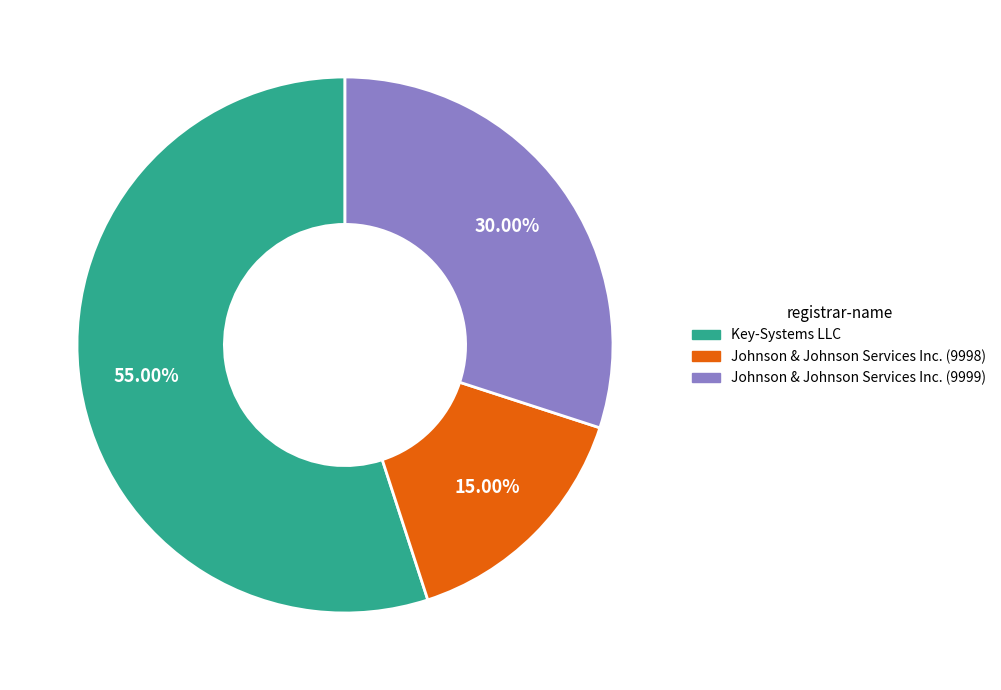

How much of the chart is everything except Key-Systems LLC?

45.0%